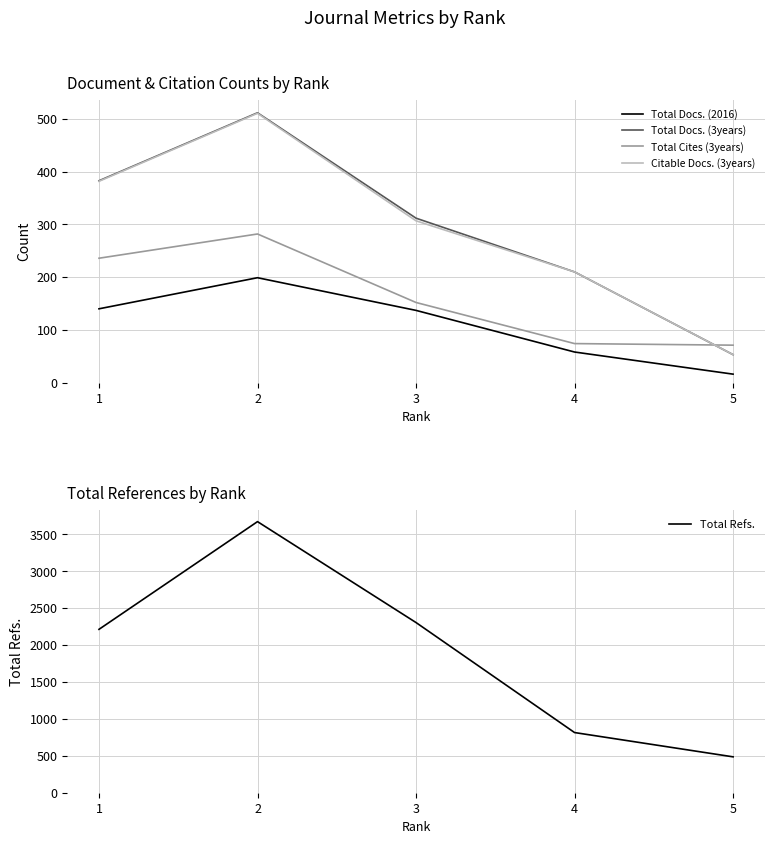

At which label is Total Docs. (2016) closest to 107?

3